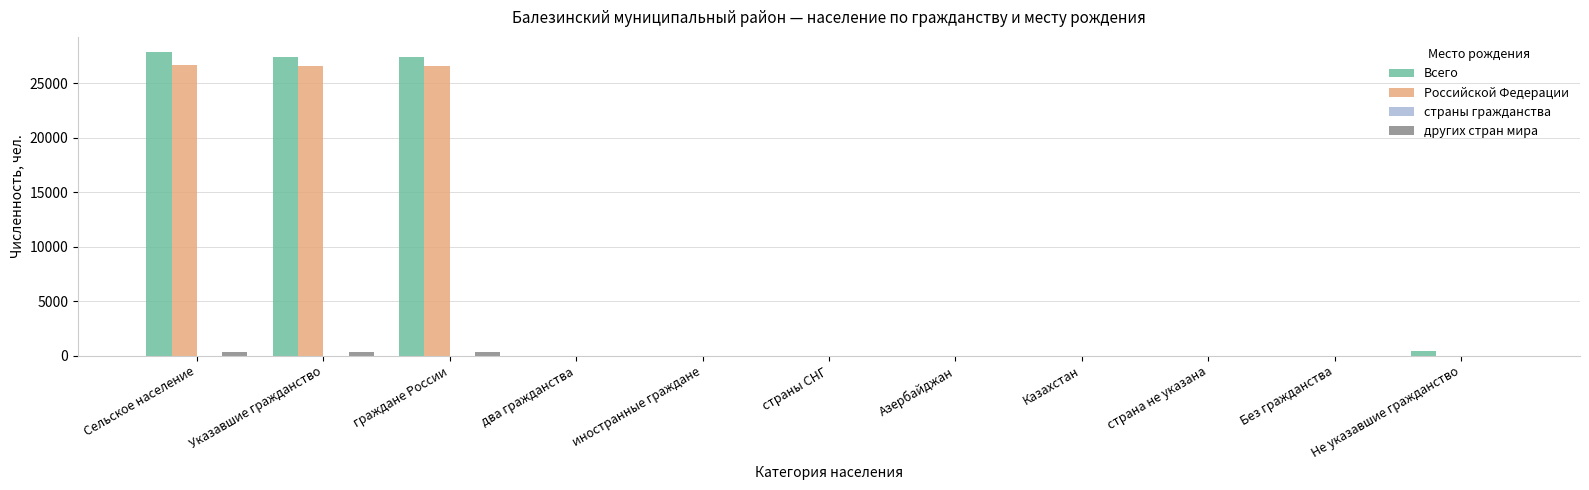

Is it true that других стран мира equals 0 at иностранные граждане?

True